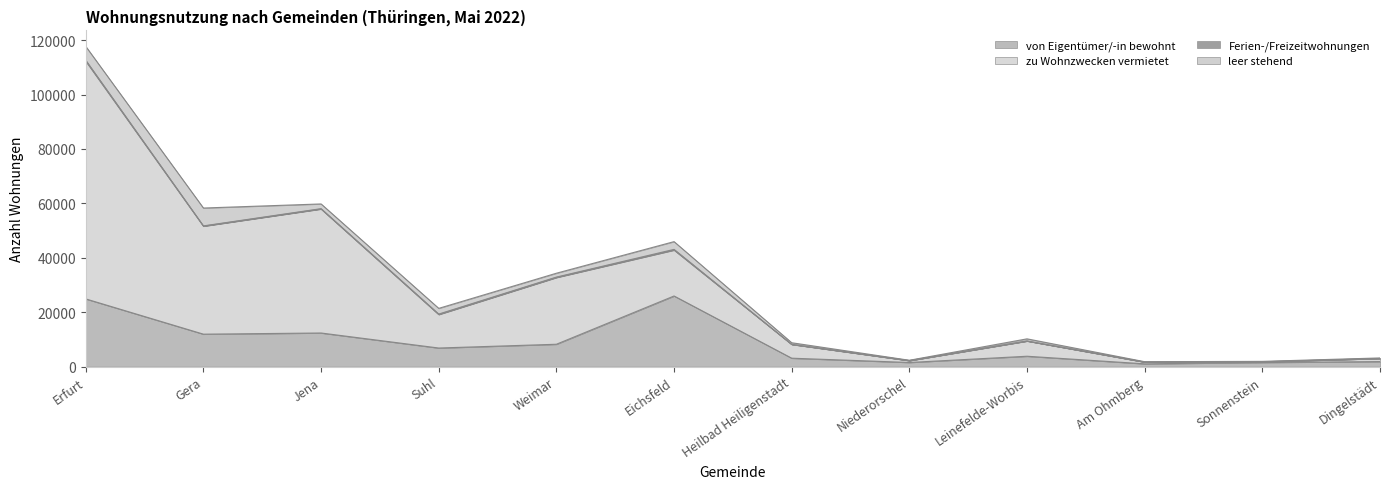

Where does the von Eigentümer/-in bewohnt series first go above 6850?

Erfurt